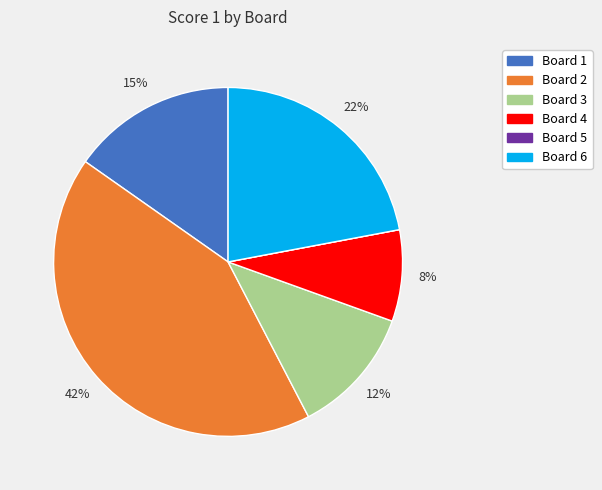

Does Board 4 account for over 50% of the chart?

No